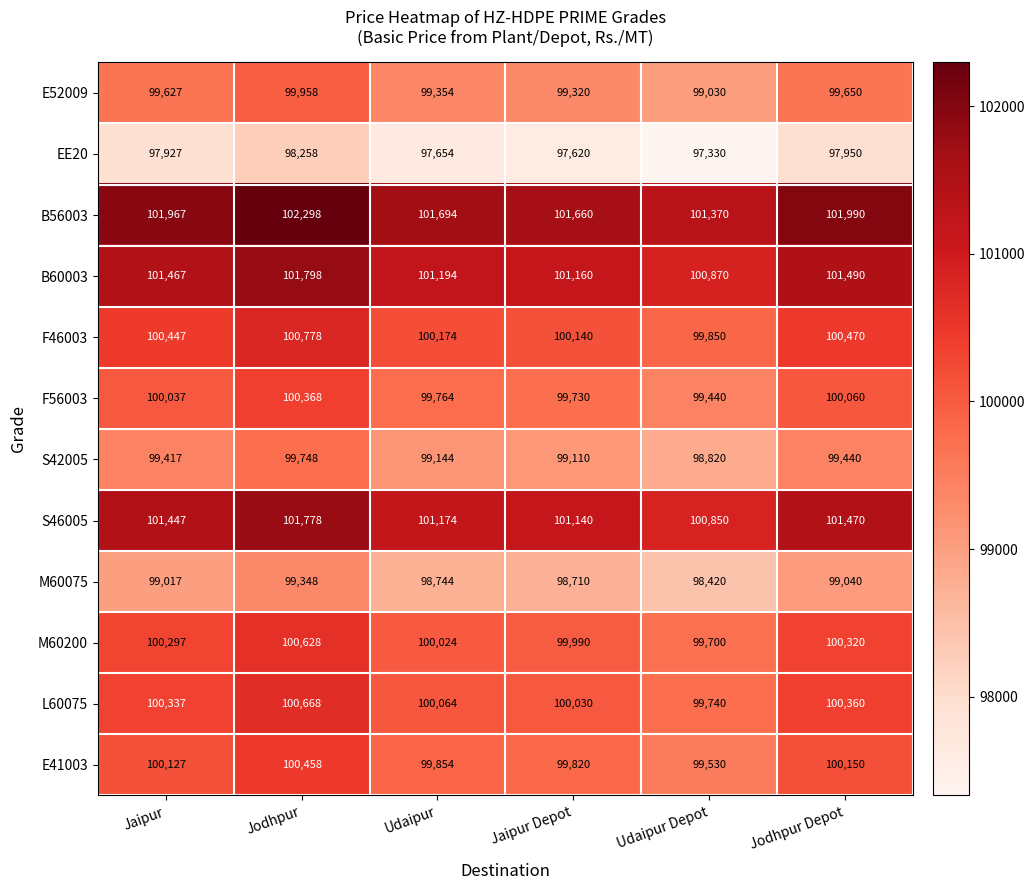

What is the sum of all M60075 values?

593279